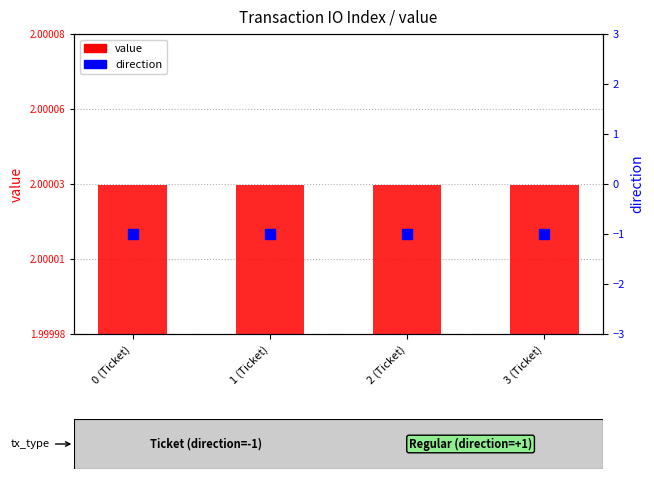

Is the value of value at 2 (Ticket) greater than the value of direction at 1 (Ticket)?

Yes